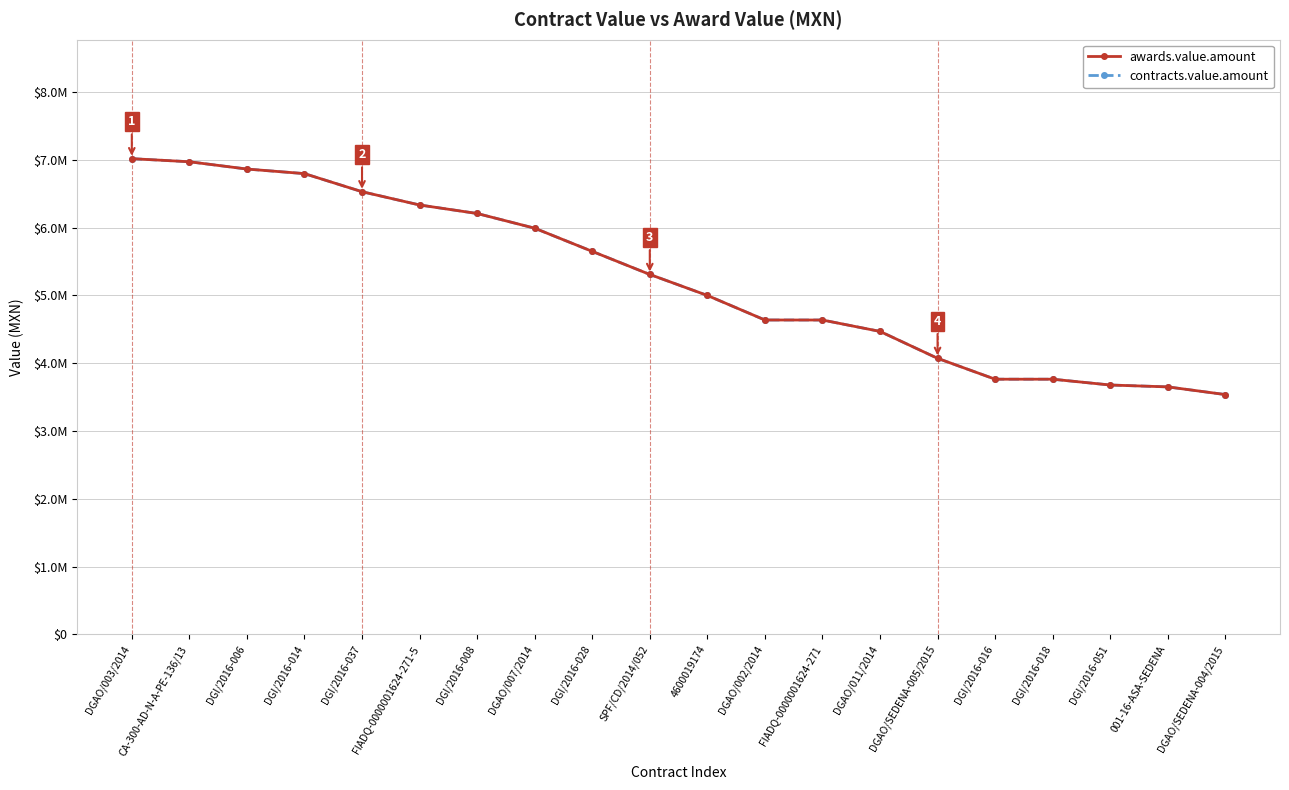

List the labels in order of contracts.value.amount value, smallest first.

DGAO/SEDENA-004/2015, 001-16-ASA-SEDENA, DGI/2016-051, DGI/2016-016, DGI/2016-018, DGAO/SEDENA-005/2015, DGAO/011/2014, FIADQ-0000001624-271, DGAO/002/2014, 4600019174, SPF/CD/2014/052, DGI/2016-028, DGAO/007/2014, DGI/2016-008, FIADQ-0000001624-271-5, DGI/2016-037, DGI/2016-014, DGI/2016-006, CA-300-AD-N-A-PE-136/13, DGAO/003/2014